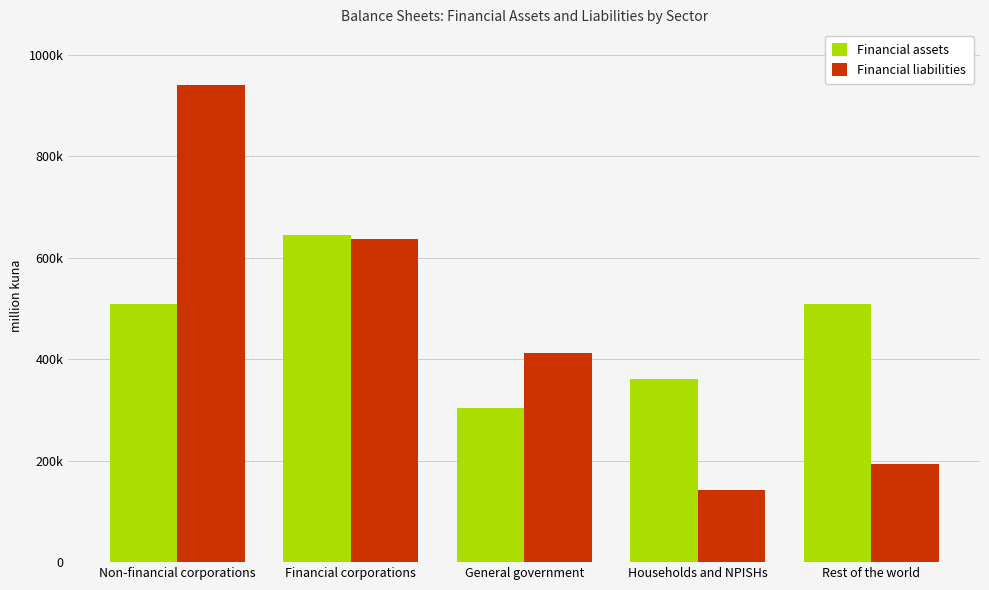

What is the sum of the Financial liabilities values at Households and NPISHs and Non-financial corporations?

1082097.0